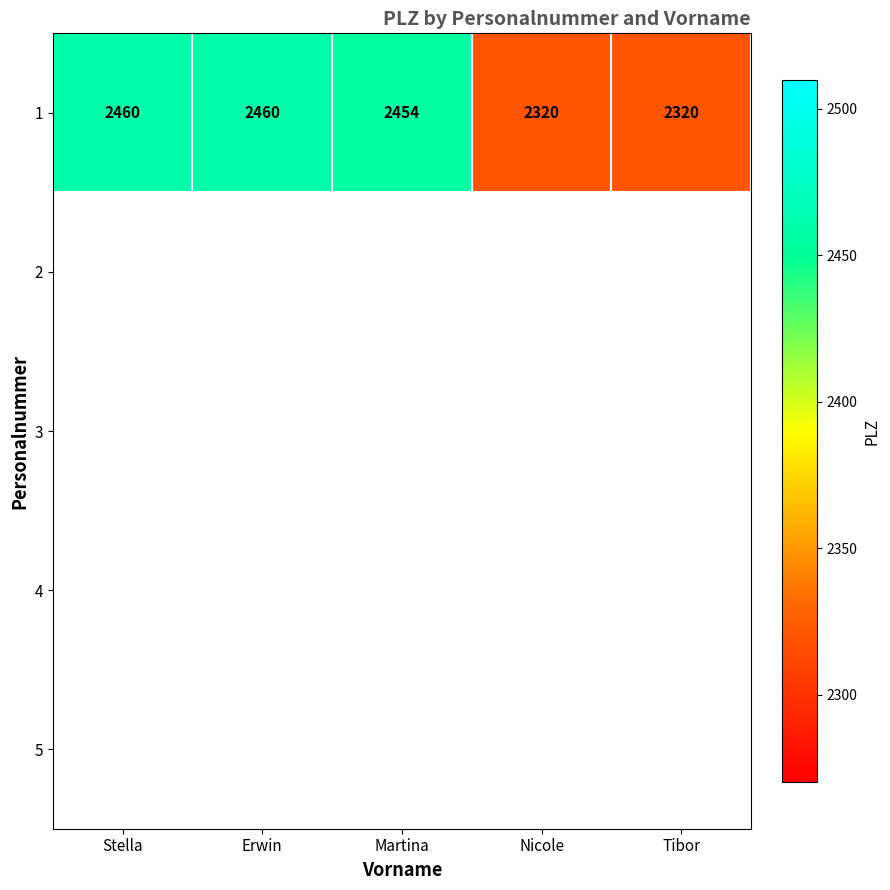

What value does the 1 series have at Erwin, to the nearest 10?

2460